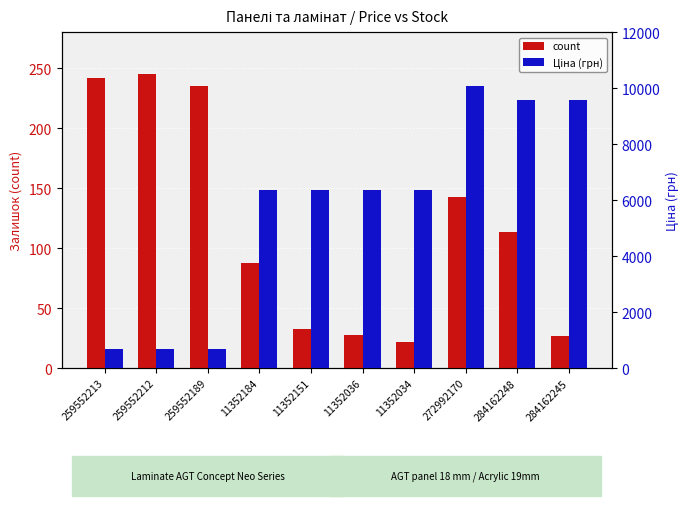

Are the bars grouped side by side (vs. stacked)?

Yes